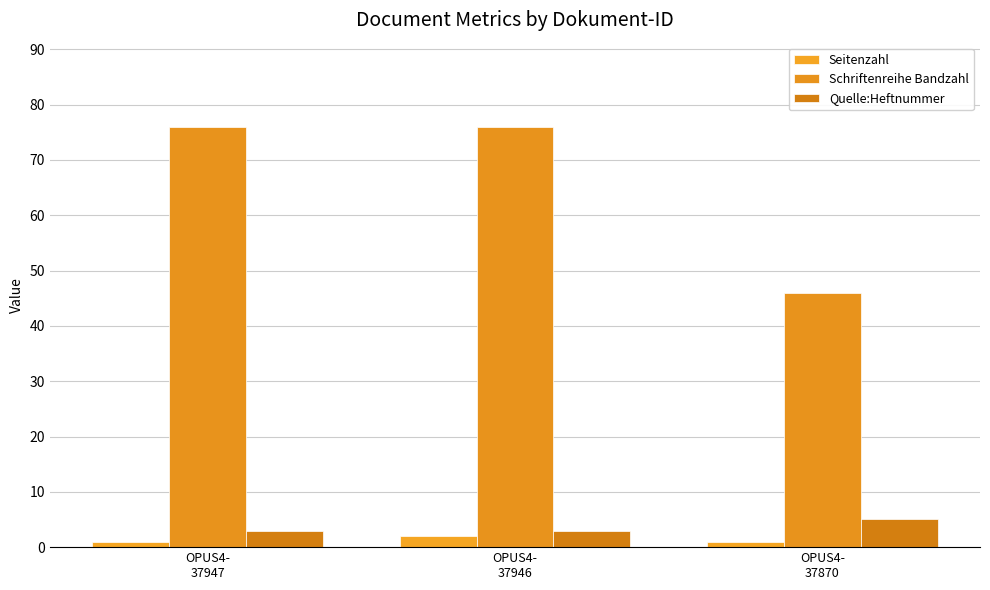

Reading right to left, list all the values displayed in this chart.

Seitenzahl: OPUS4-
37870=1	OPUS4-
37946=2	OPUS4-
37947=1
Schriftenreihe Bandzahl: OPUS4-
37870=46	OPUS4-
37946=76	OPUS4-
37947=76
Quelle:Heftnummer: OPUS4-
37870=5	OPUS4-
37946=3	OPUS4-
37947=3